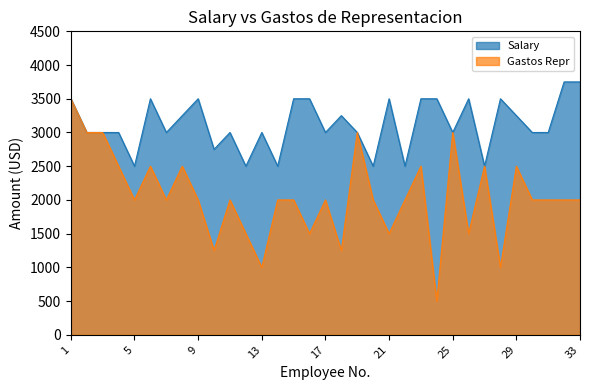

True or false: Gastos Repr has more than 2 interior local peaks.

True